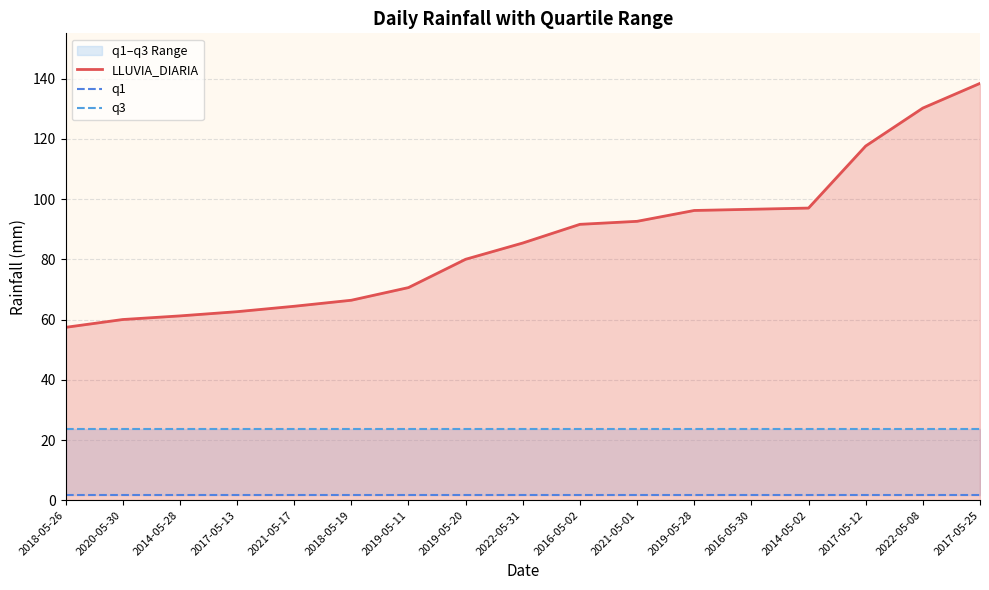

Which has a higher value, 2016-05-30 or 2018-05-26?

2016-05-30